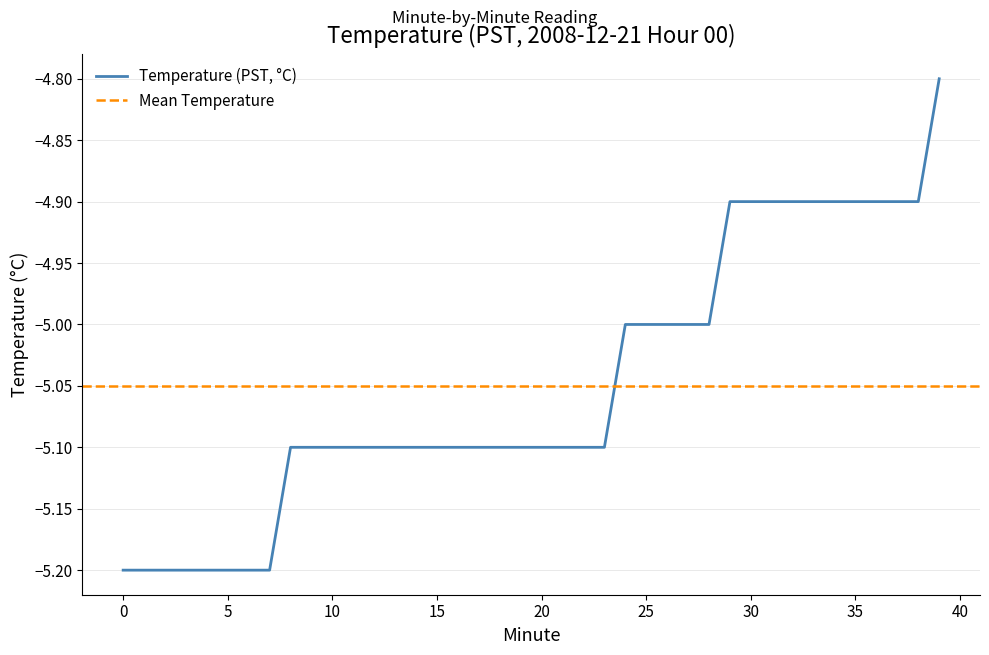

What is the sum of the values at 35 and 21?

-10.0